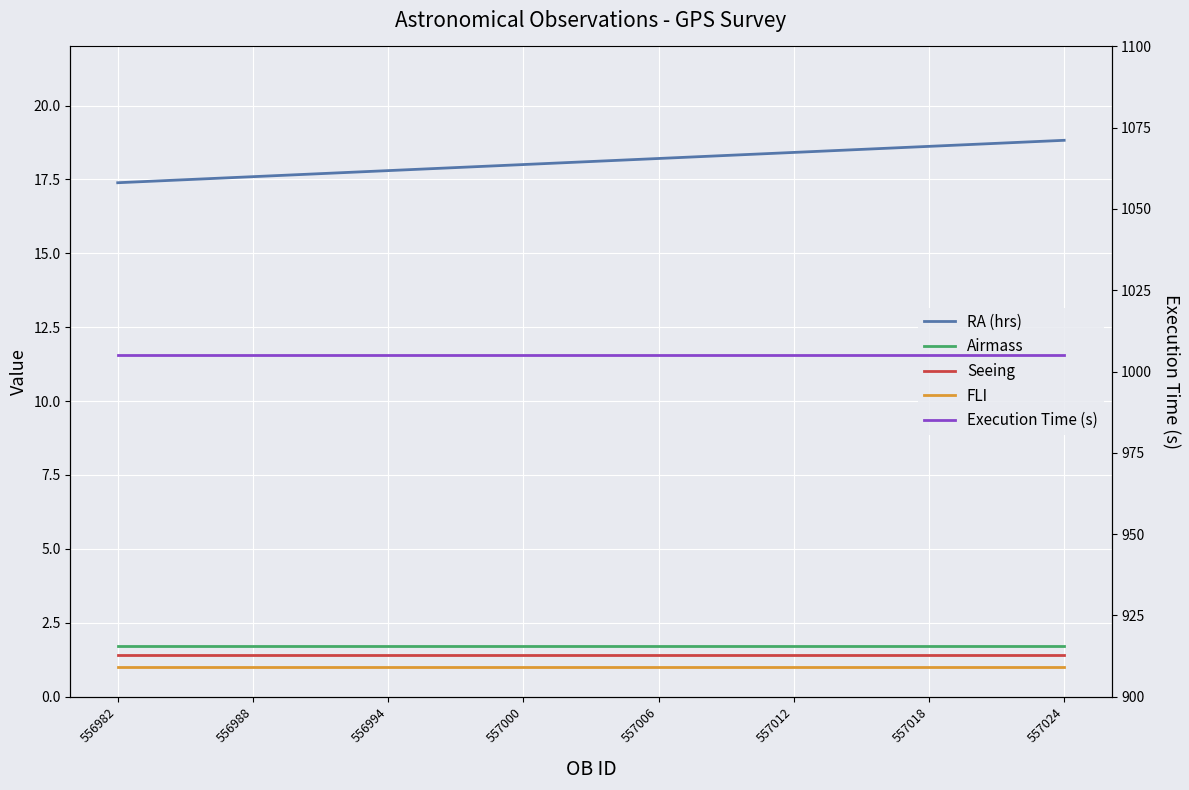

How many lines are shown in the chart?

5